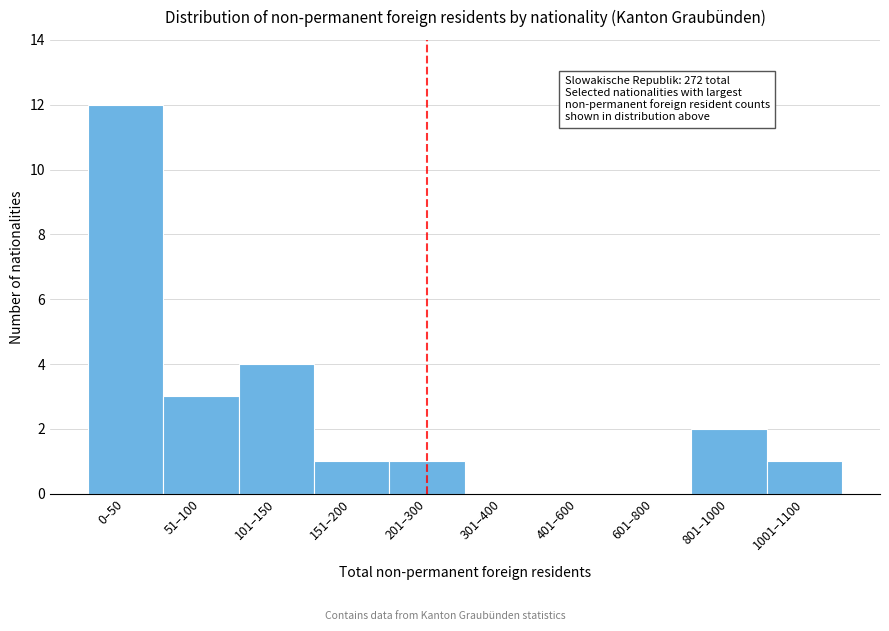

Reading left to right, transcribe all the data shown in this chart.

0–50=12	51–100=3	101–150=4	151–200=1	201–300=1	301–400=0	401–600=0	601–800=0	801–1000=2	1001–1100=1